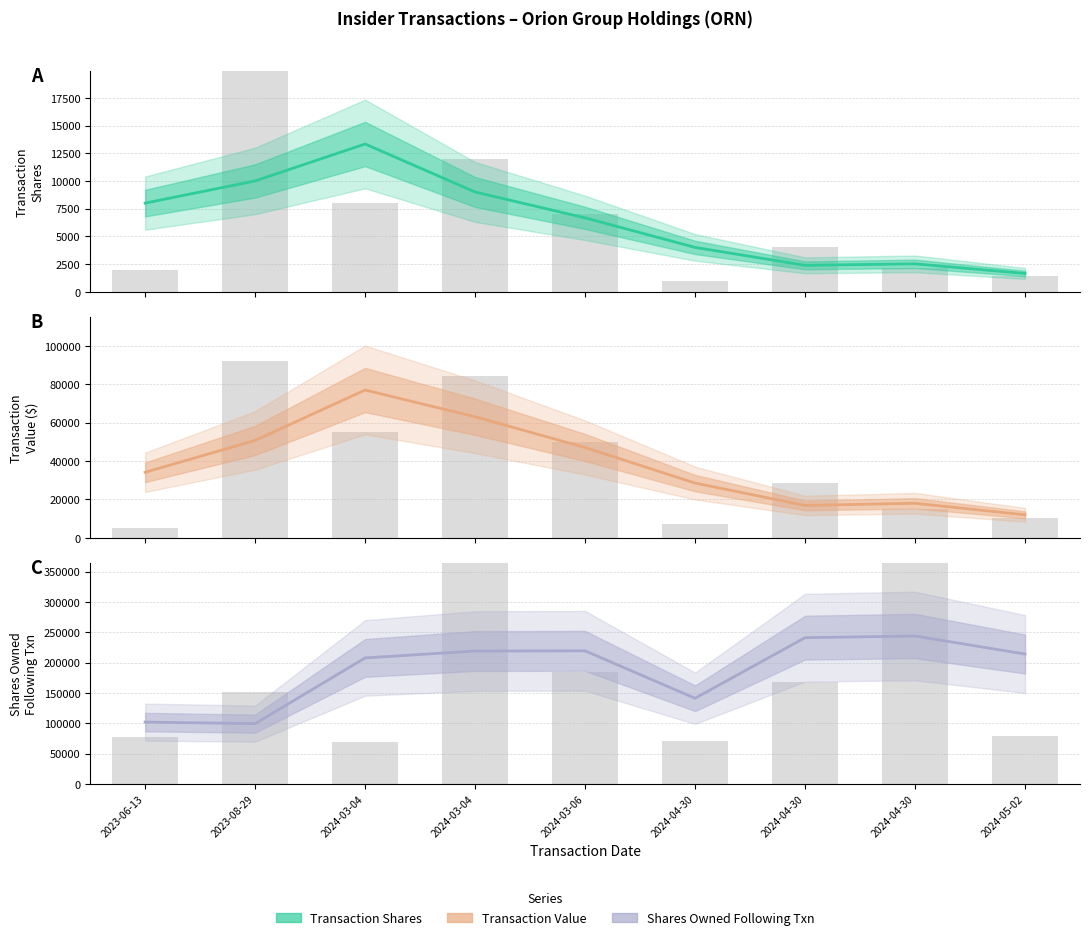

What is the difference between the highest and lowest values at 2023-08-29?

89263.0